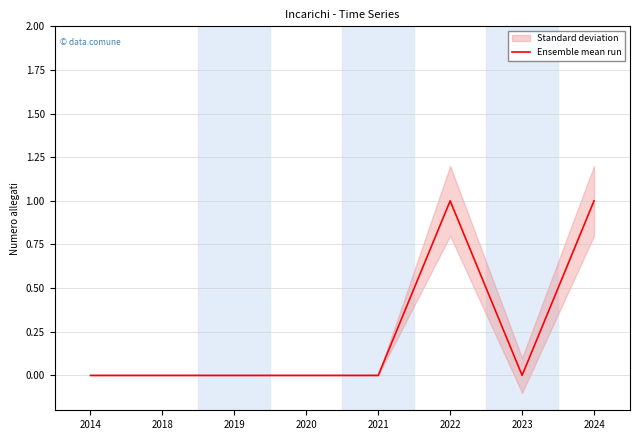

Reading right to left, extract all data points from this chart.

2024=1	2023=0	2022=1	2021=0	2020=0	2019=0	2018=0	2014=0